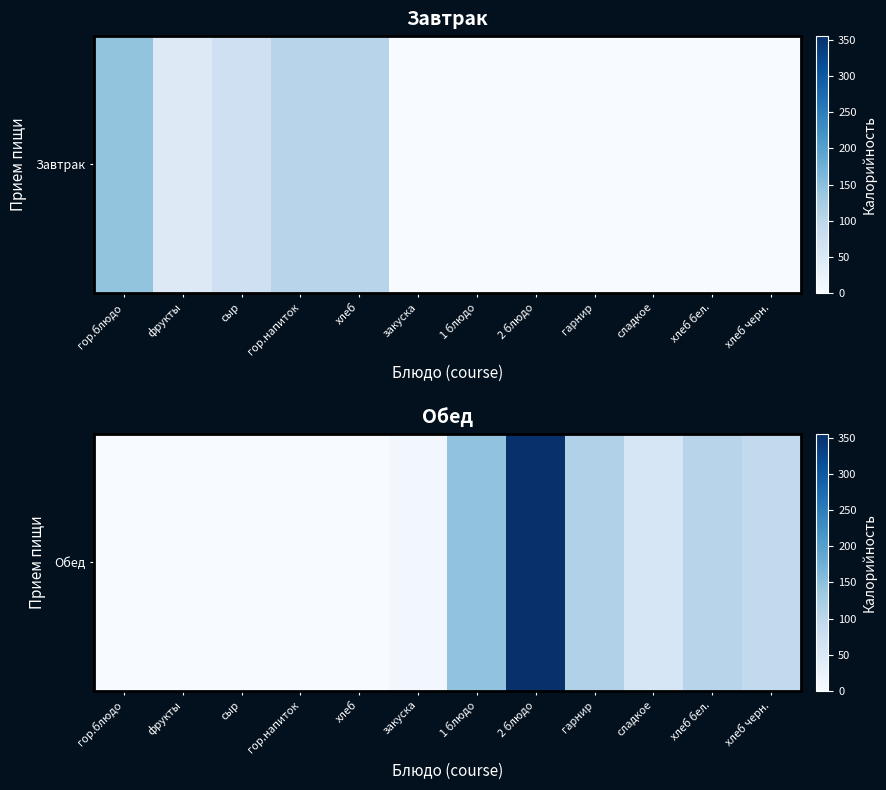

Which has a higher value, фрукты or хлеб черн.?

хлеб черн.